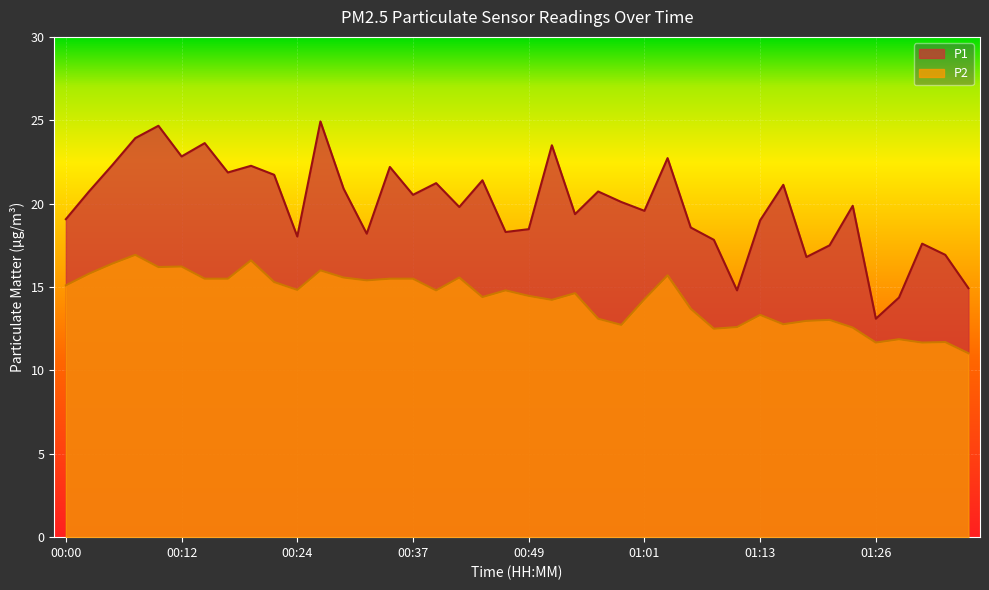

Rank the series by their maximum value, from highest to lowest.

P1, P2